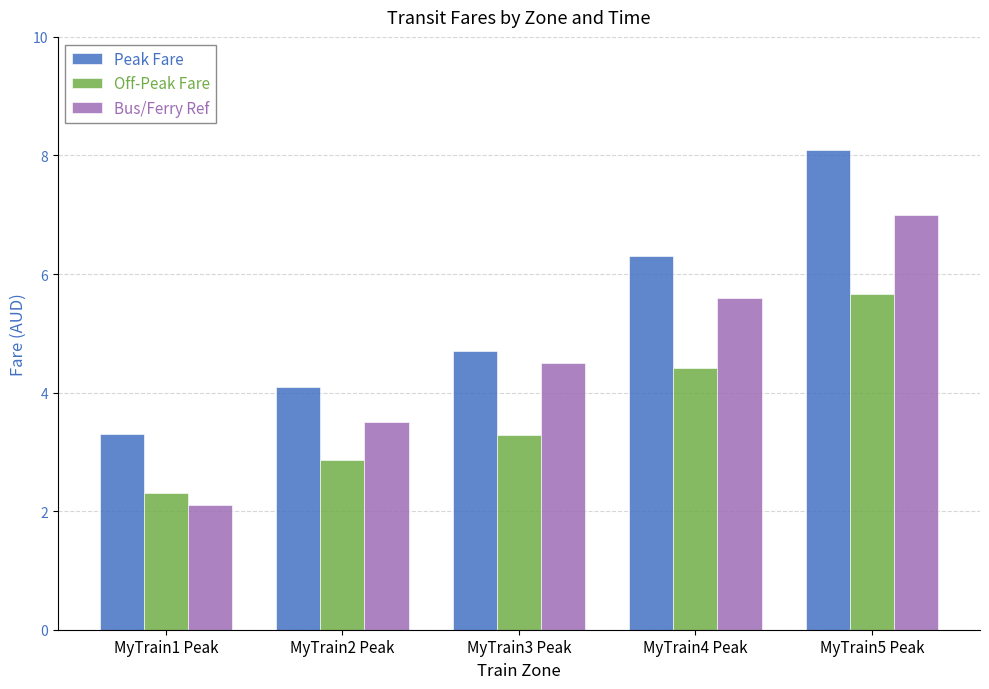

List the series in order of their peak value, highest first.

Peak Fare, Bus/Ferry Ref, Off-Peak Fare